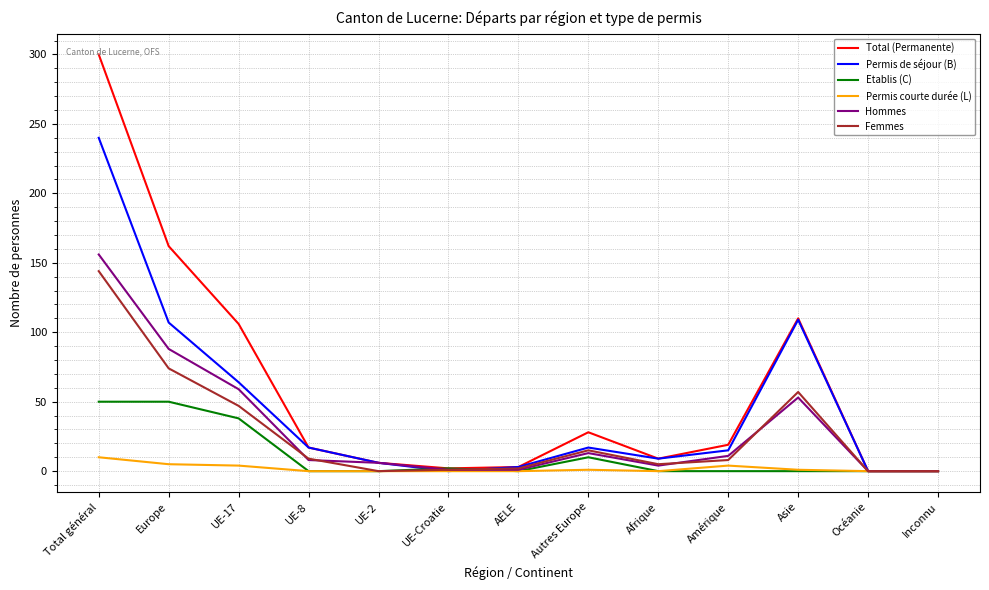

Where is Total (Permanente) nearest to the value 150?

Europe